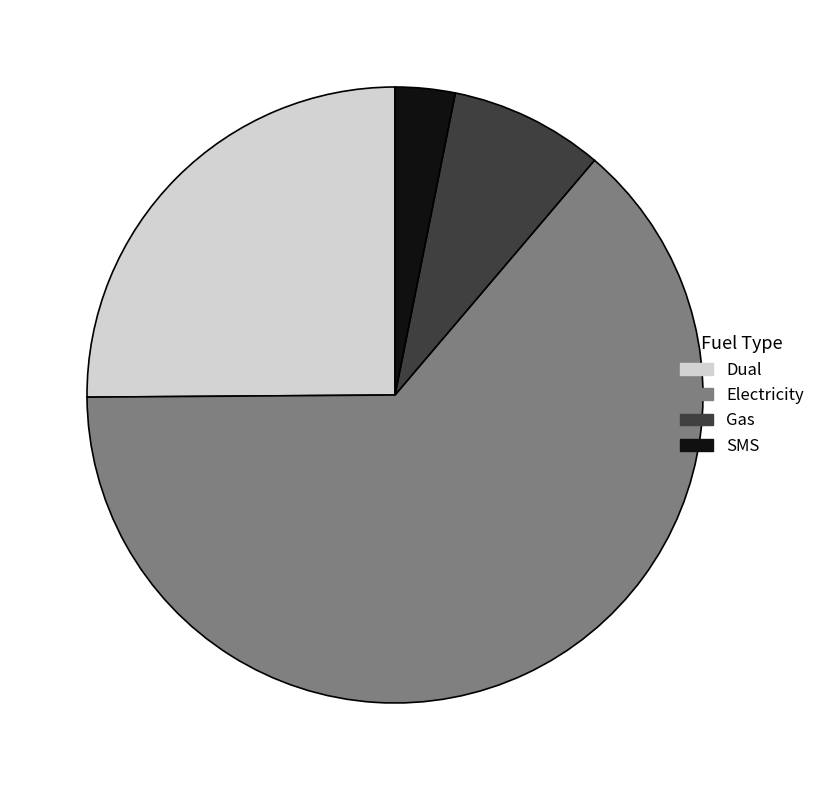

The Electricity slice represents 76% of the pie. True or false?

False